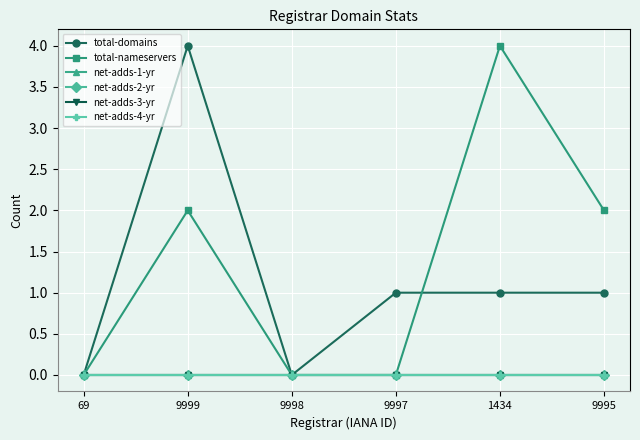

Does the chart have visible grid lines?

Yes